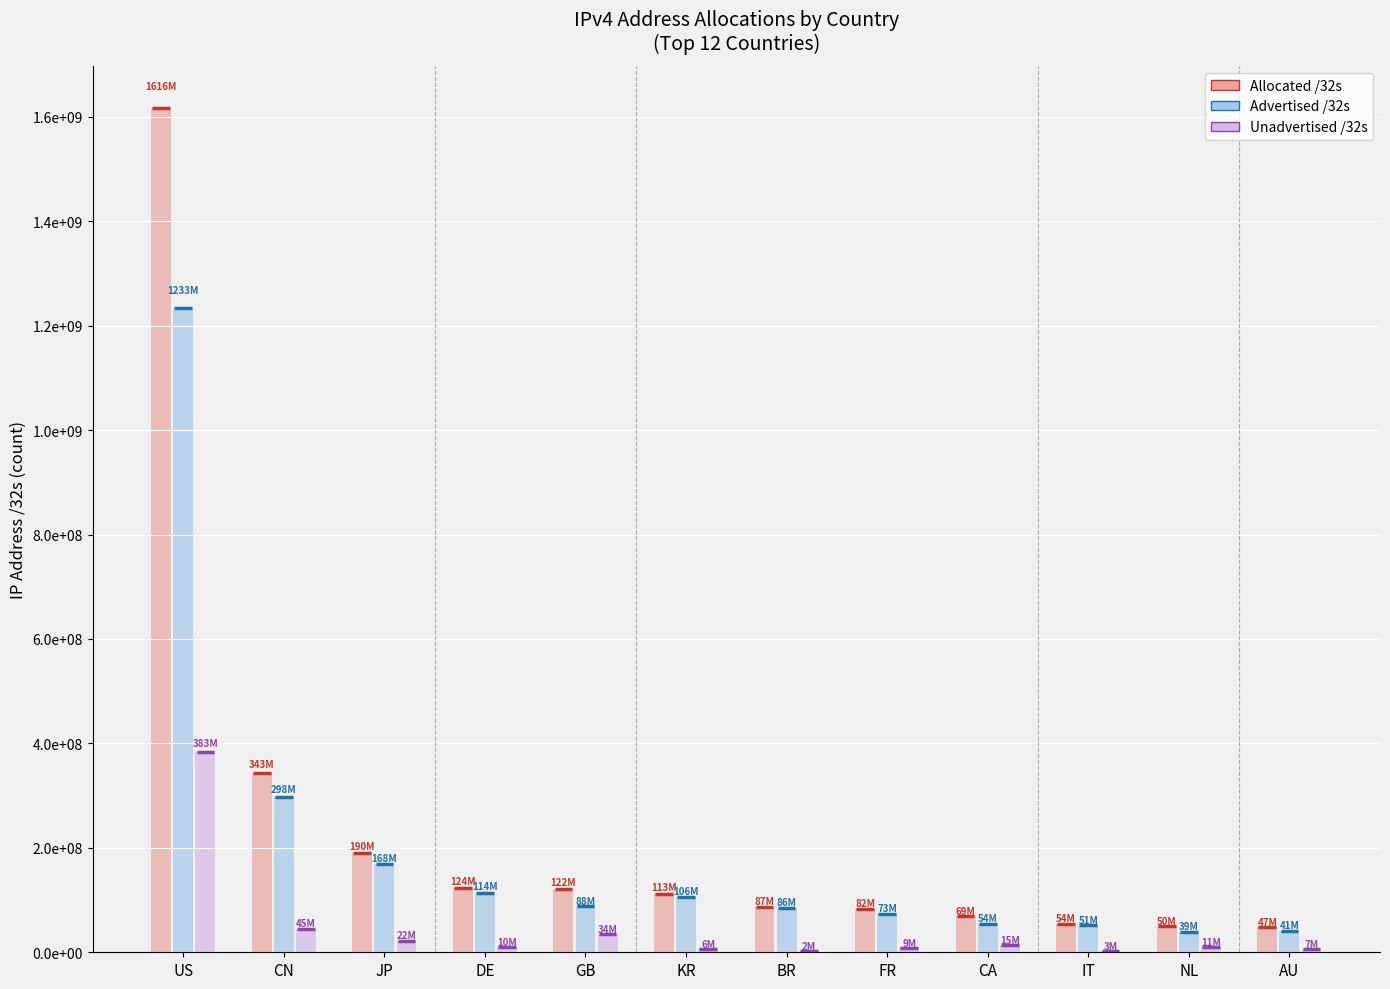

At which category is the sum across all series the highest?

US